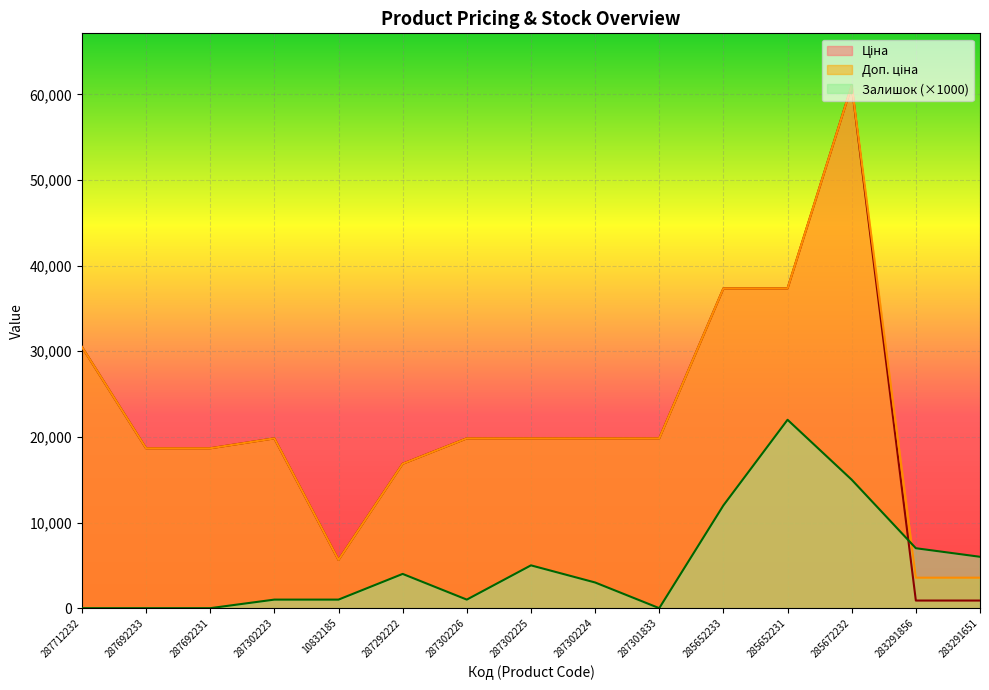

What is the value of the Доп. ціна point at the 13th from the left?

61024.7